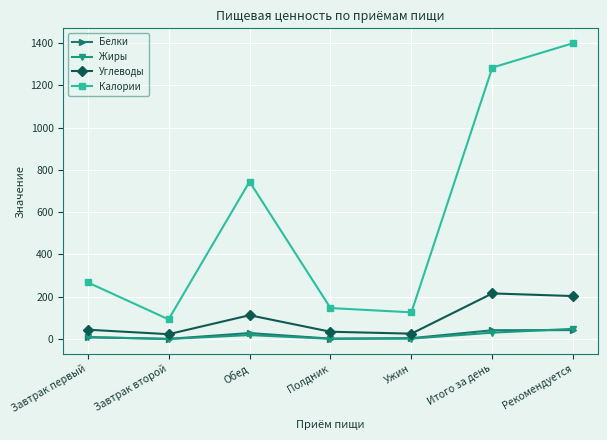

True or false: Калории has a value of 744.3 at Обед.

True